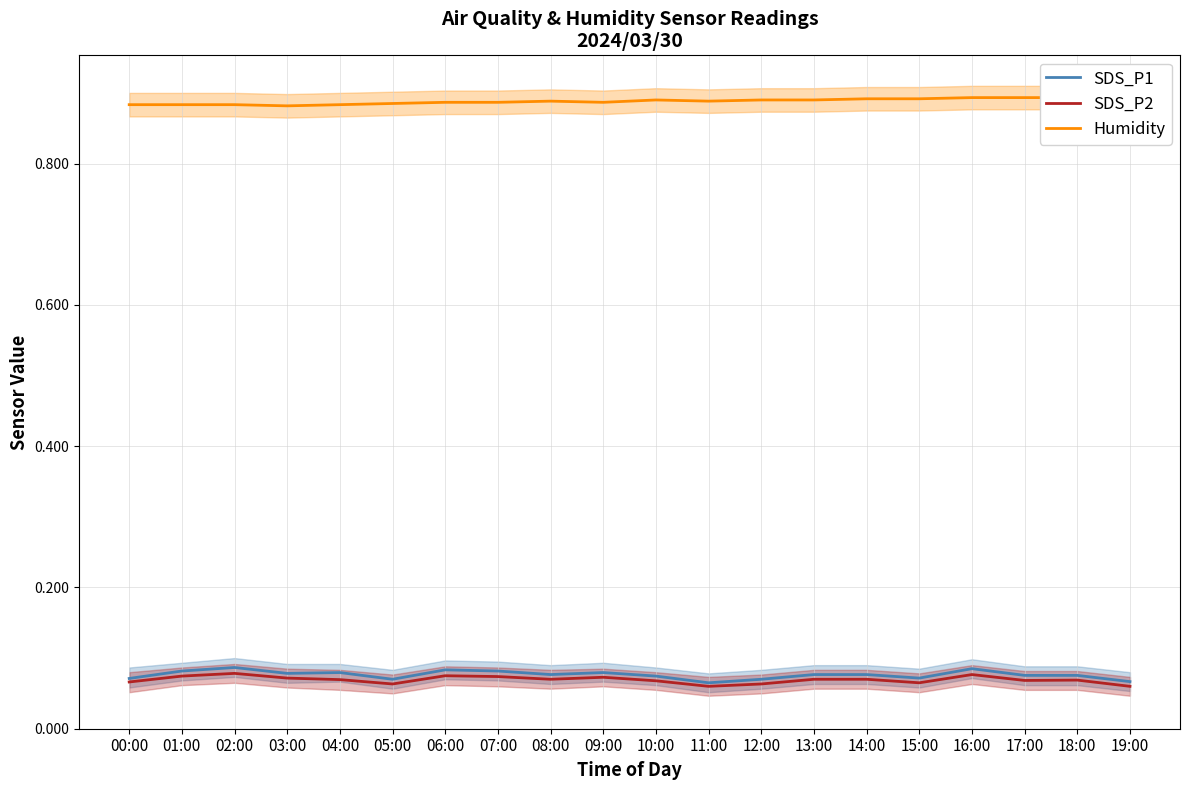

At how many categories does at least one series exceed 0?

20